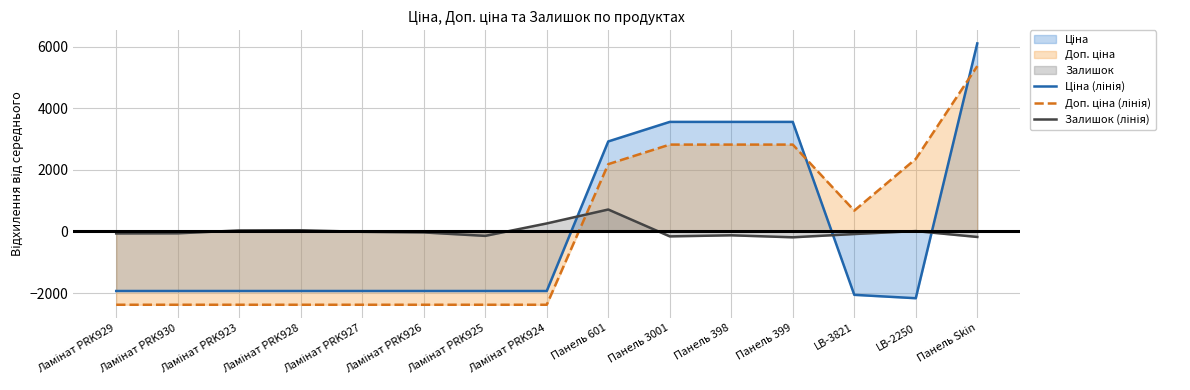

Reading left to right, extract all data points from this chart.

Ціна (лінія): Ламінат PRK929=-1933.7	Ламінат PRK930=-1933.7	Ламінат PRK923=-1933.7	Ламінат PRK928=-1933.7	Ламінат PRK927=-1933.7	Ламінат PRK926=-1933.7	Ламінат PRK925=-1933.7	Ламінат PRK924=-1933.7	Панель 601=2921.6	Панель 3001=3556.5	Панель 398=3556.5	Панель 399=3556.5	LB-3821=-2058.0	LB-2250=-2167.8	Панель Skin=6104.4
Доп. ціна (лінія): Ламінат PRK929=-2380.1	Ламінат PRK930=-2380.1	Ламінат PRK923=-2380.1	Ламінат PRK928=-2380.1	Ламінат PRK927=-2380.1	Ламінат PRK926=-2380.1	Ламінат PRK925=-2380.1	Ламінат PRK924=-2380.1	Панель 601=2184.5	Панель 3001=2819.5	Панель 398=2819.5	Панель 399=2819.5	LB-3821=676.3	LB-2250=2354.6	Панель Skin=5367.4
Залишок (лінія): Ламінат PRK929=-65.3	Ламінат PRK930=-61.3	Ламінат PRK923=32.7	Ламінат PRK928=38.7	Ламінат PRK927=-12.3	Ламінат PRK926=-32.3	Ламінат PRK925=-144.3	Ламінат PRK924=259.7	Панель 601=711.7	Панель 3001=-160.3	Панель 398=-125.3	Панель 399=-190.3	LB-3821=-84.3	LB-2250=11.7	Панель Skin=-179.3